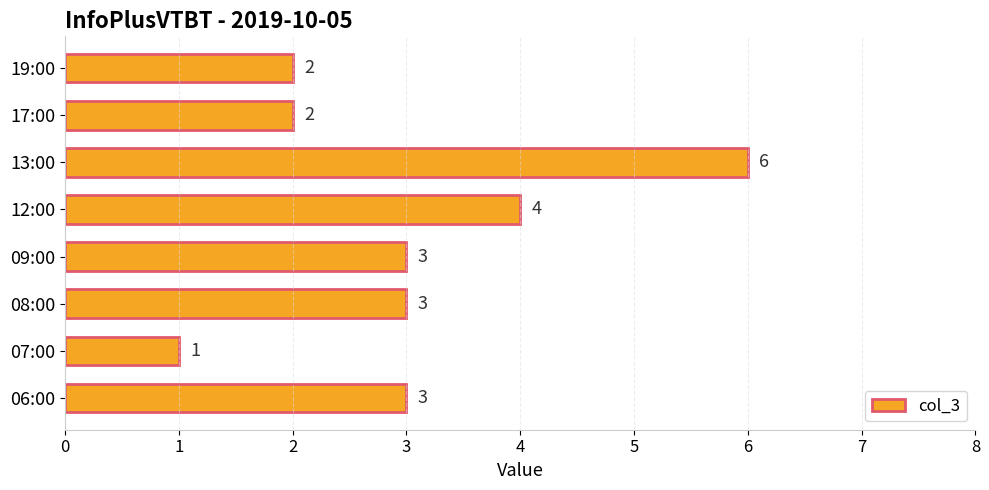

What is the sum of all values?

24